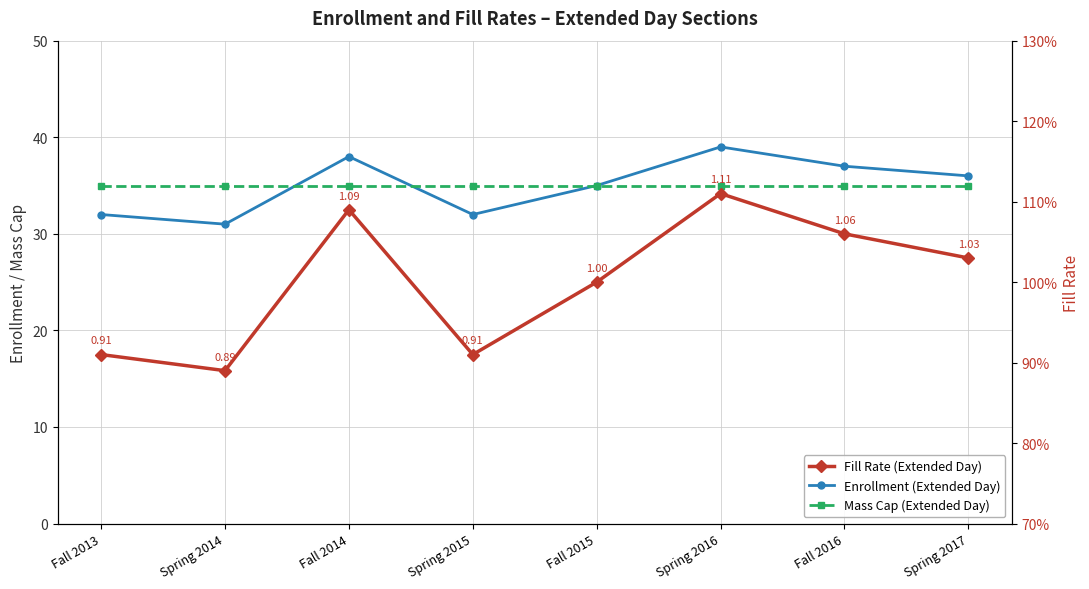

At Fall 2015, list the series in order from largest to smallest.

Enrollment (Extended Day), Mass Cap (Extended Day), Fill Rate (Extended Day)